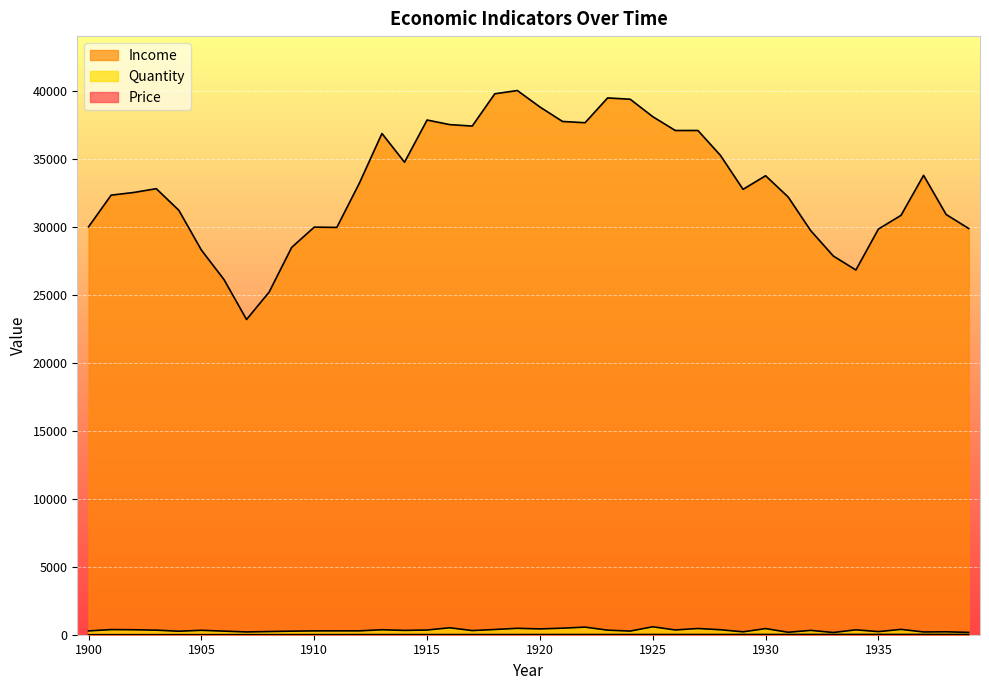

Is it true that Income equals 19482.1 at 1928?

False